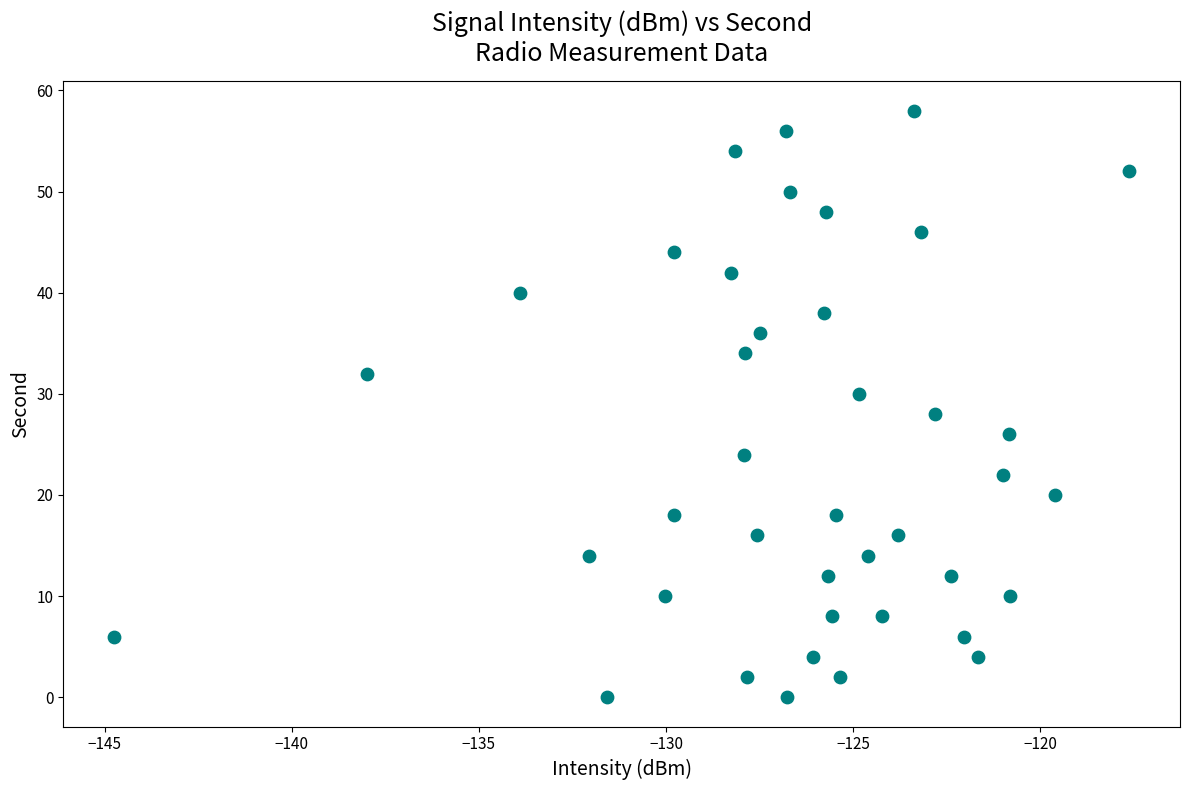

What is the range of Y values (max minus min)?

58